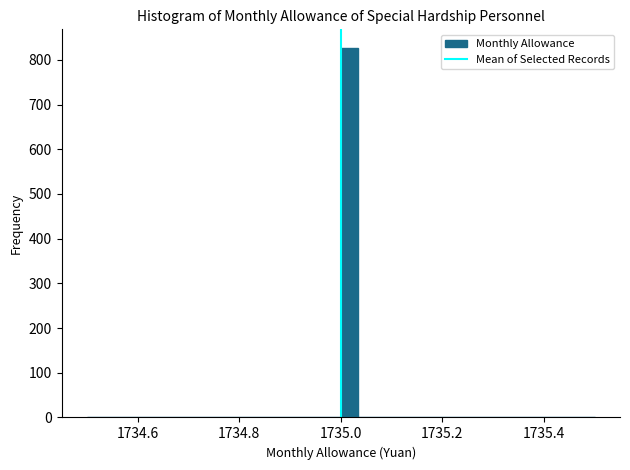

Around what value on the x-axis is the tallest bar? Give the approximate position of its centre, as read against the axis.

1735.02